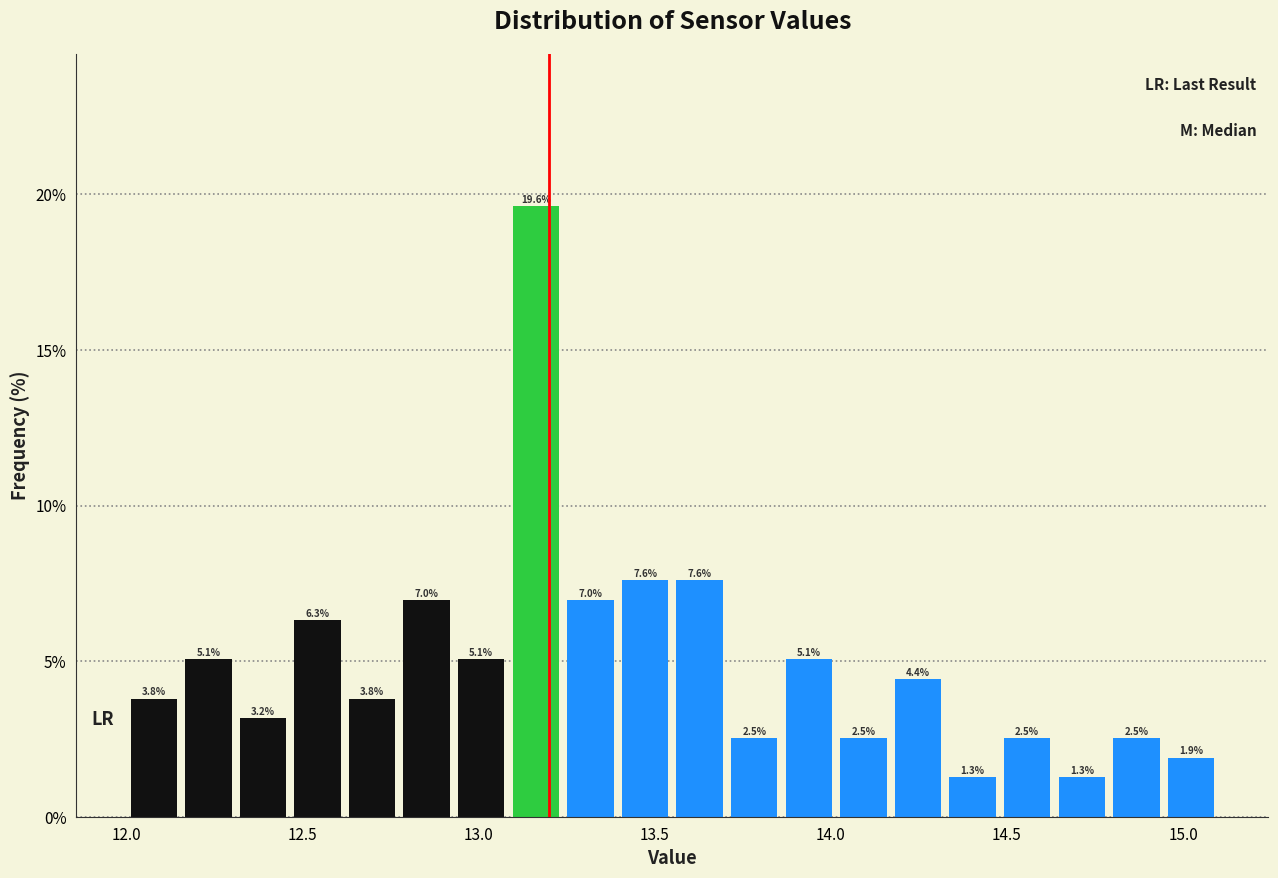

Around what value on the x-axis is the tallest bar? Give the approximate position of its centre, as read against the axis.

13.15